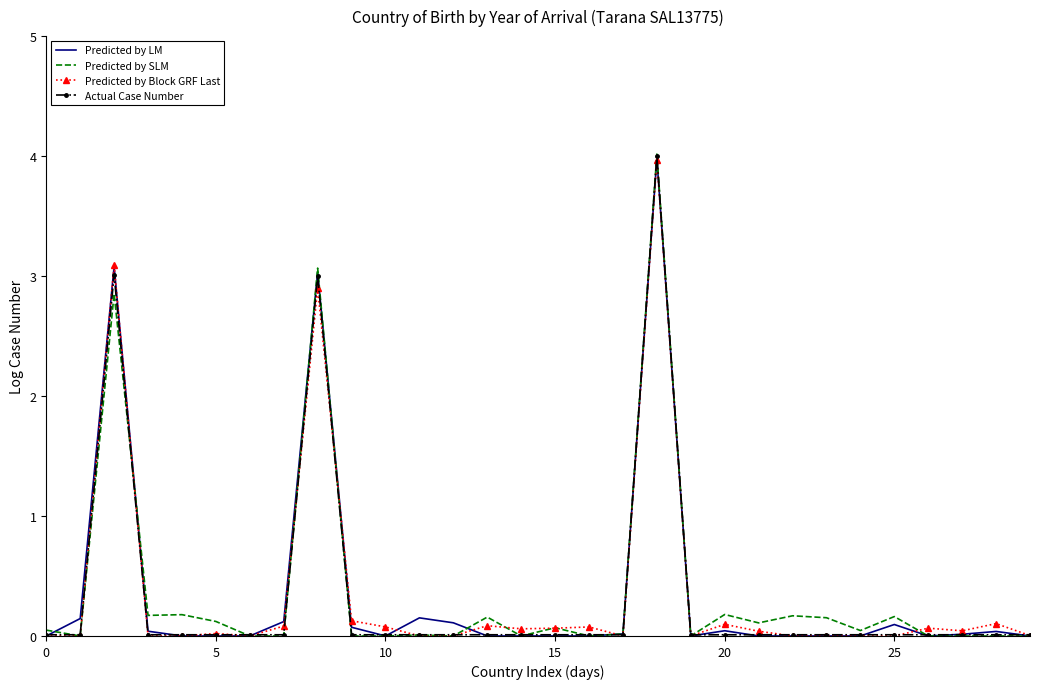

What is the maximum value for Actual Case Number?

4.0